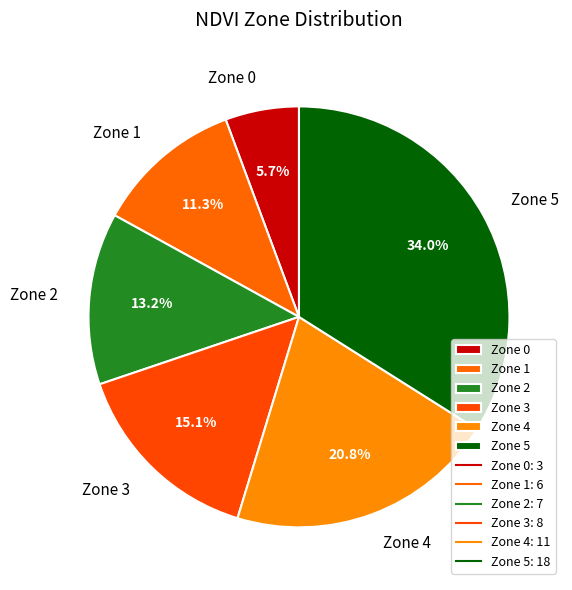

Does any single category account for the majority?

No